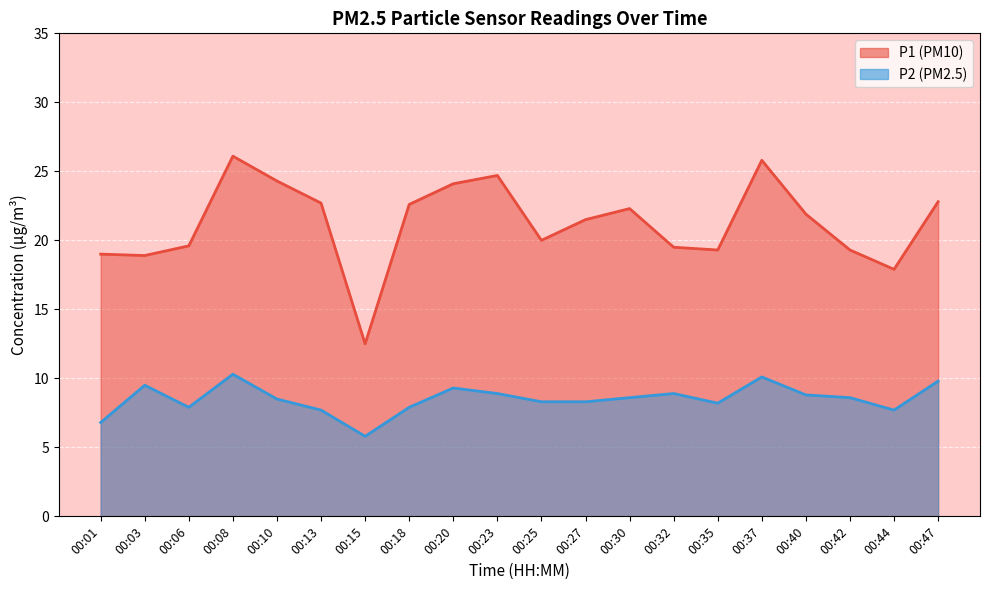

In P2, how many points are lower than both neighbors (excluding endpoints)?

4